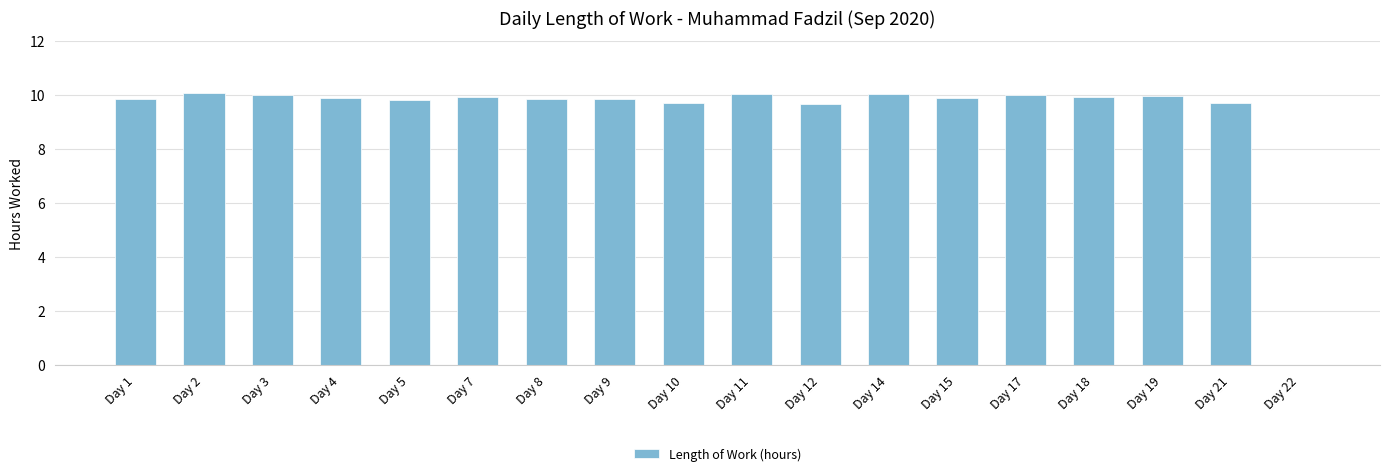

Is it true that the value at Day 15 is 13.1?

False